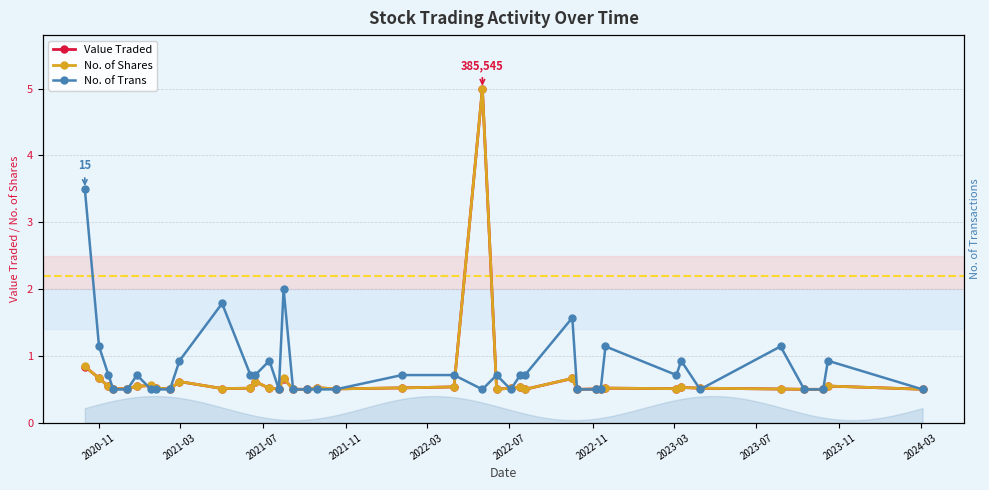

Reading left to right, transcribe all the data shown in this chart.

Value Traded: 0.8	0.7	0.5	0.5	0.5	0.5	0.6	0.5	0.5	0.6	0.5	0.5	0.6	0.5	0.5	0.7	0.5	0.5	0.5	0.5	0.5	0.5	5.0	0.5	0.5	0.5	0.5	0.7	0.5	0.5	0.5	0.5	0.5	0.5	0.5	0.5	0.5	0.5	0.5	0.5
No. of Shares: 0.8	0.7	0.5	0.5	0.5	0.5	0.6	0.5	0.5	0.6	0.5	0.5	0.6	0.5	0.5	0.7	0.5	0.5	0.5	0.5	0.5	0.5	5.0	0.5	0.5	0.5	0.5	0.7	0.5	0.5	0.5	0.5	0.5	0.5	0.5	0.5	0.5	0.5	0.6	0.5
No. of Trans: 3.5	1.1	0.7	0.5	0.5	0.7	0.5	0.5	0.5	0.9	1.8	0.7	0.7	0.9	0.5	2.0	0.5	0.5	0.5	0.5	0.7	0.7	0.5	0.7	0.5	0.7	0.7	1.6	0.5	0.5	0.5	1.1	0.7	0.9	0.5	1.1	0.5	0.5	0.9	0.5